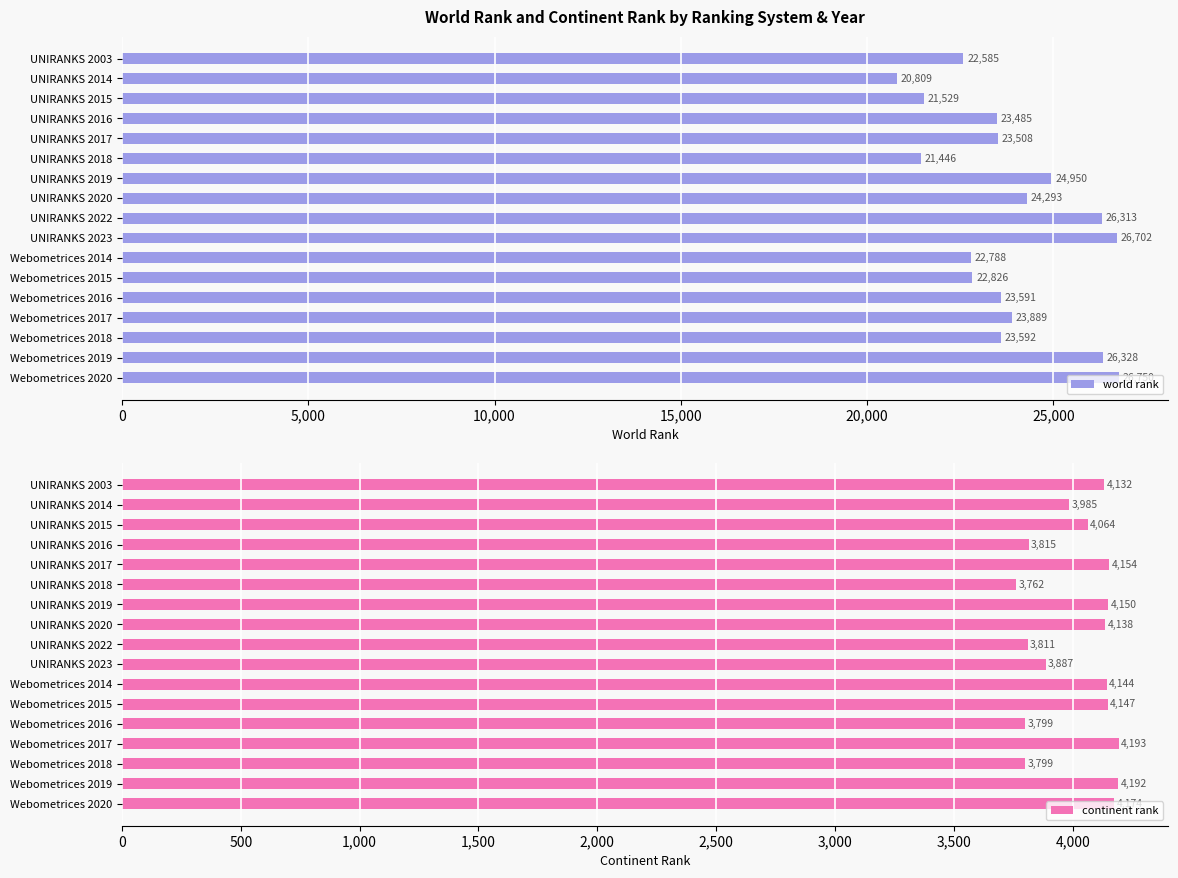

What is the maximum value for world rank?

26750